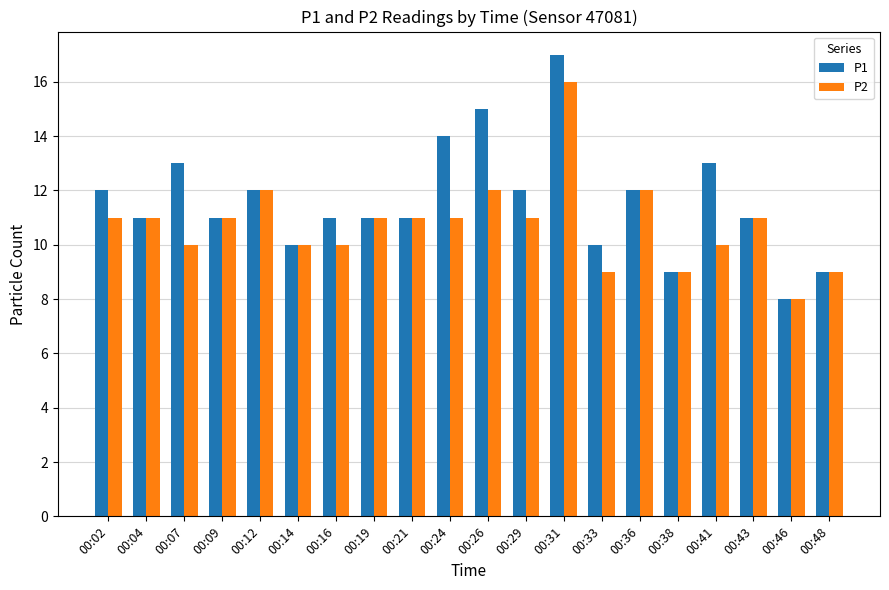

What are all the series names shown in the legend?

P1, P2